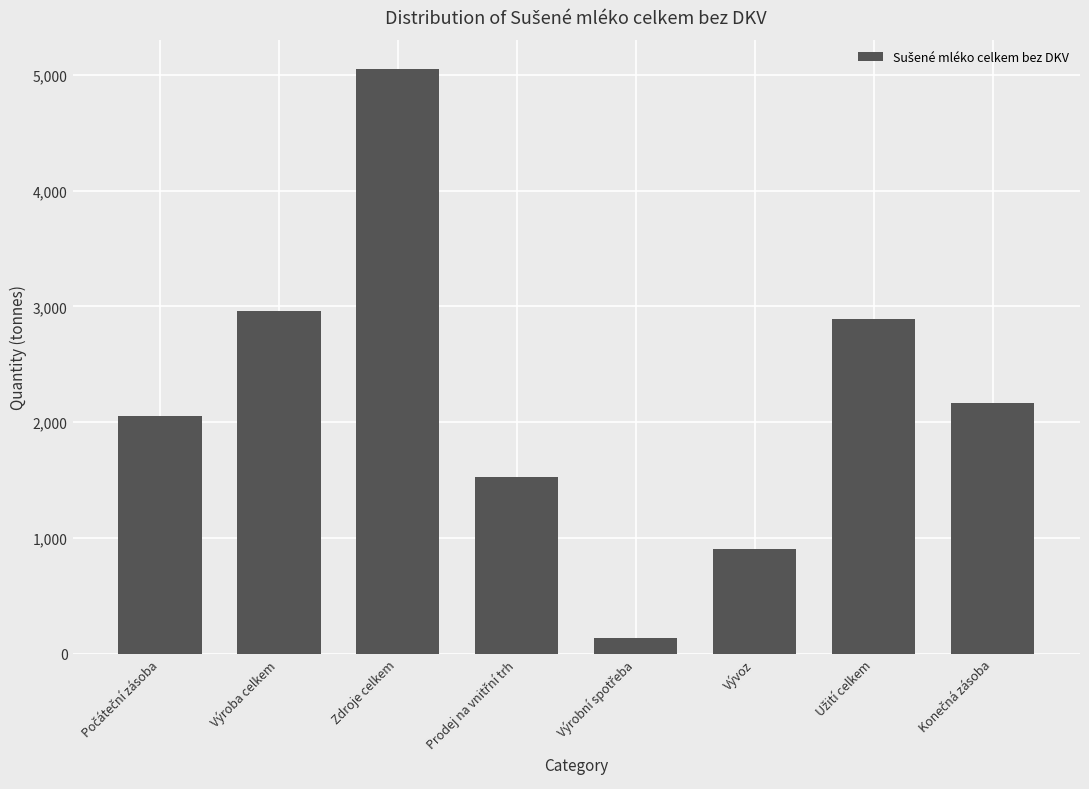

Reading right to left, transcribe all the data shown in this chart.

2163.4	2886.8	903.2	139.4	1526.7	5050.2	2957.1	2056.0